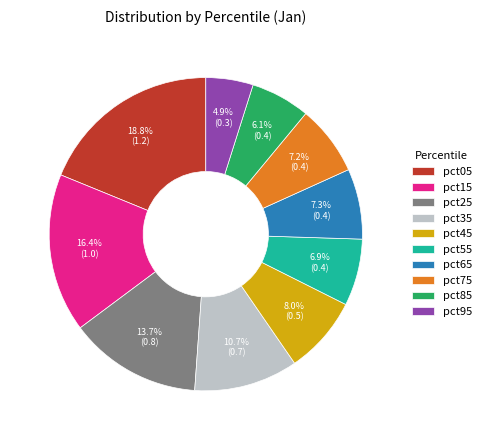

True or false: pct15 accounts for 16% of the total.

True